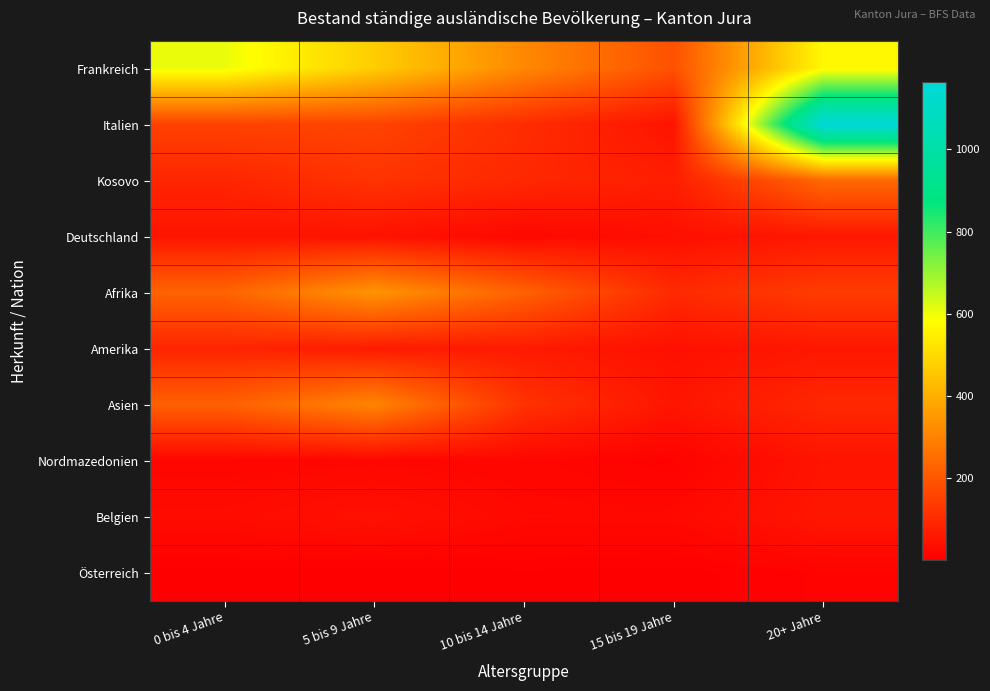

Which series changed the most between 10 bis 14 Jahre and 20+ Jahre?

Italien